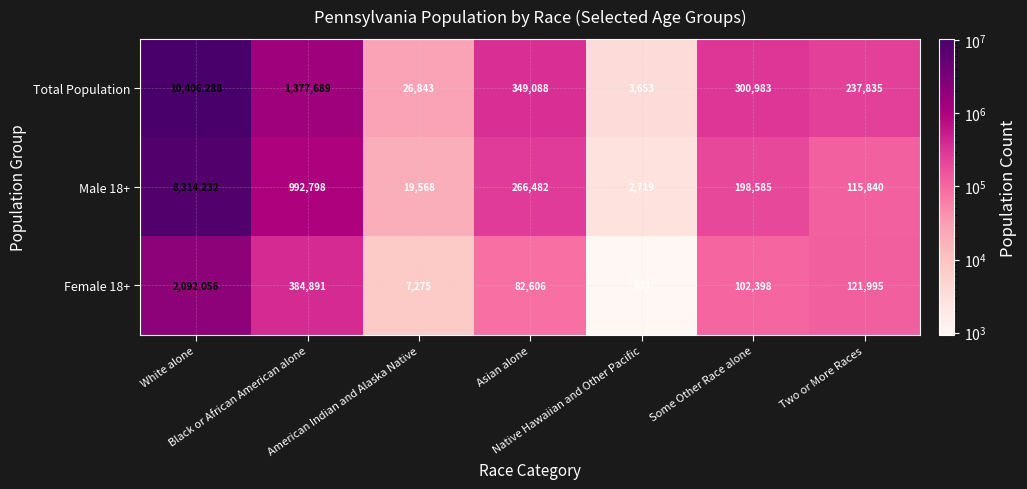

What is the lowest value of the Male 18+ series?

2719